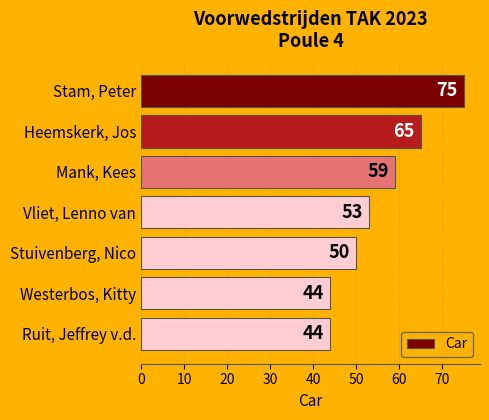

What is the change in value from Vliet, Lenno van to Stuivenberg, Nico?

-3